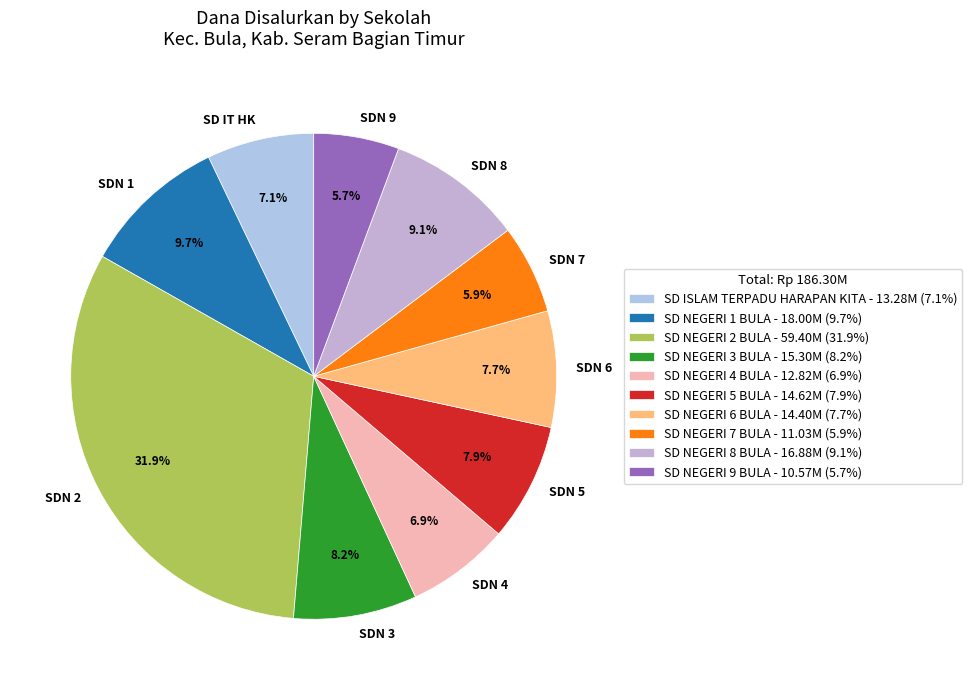

Does SDN 2 represent more than half of the total?

No